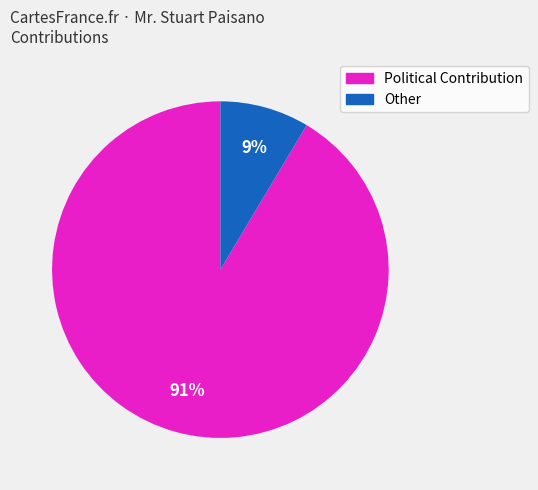

To the nearest percent, what portion does Other represent?

9%